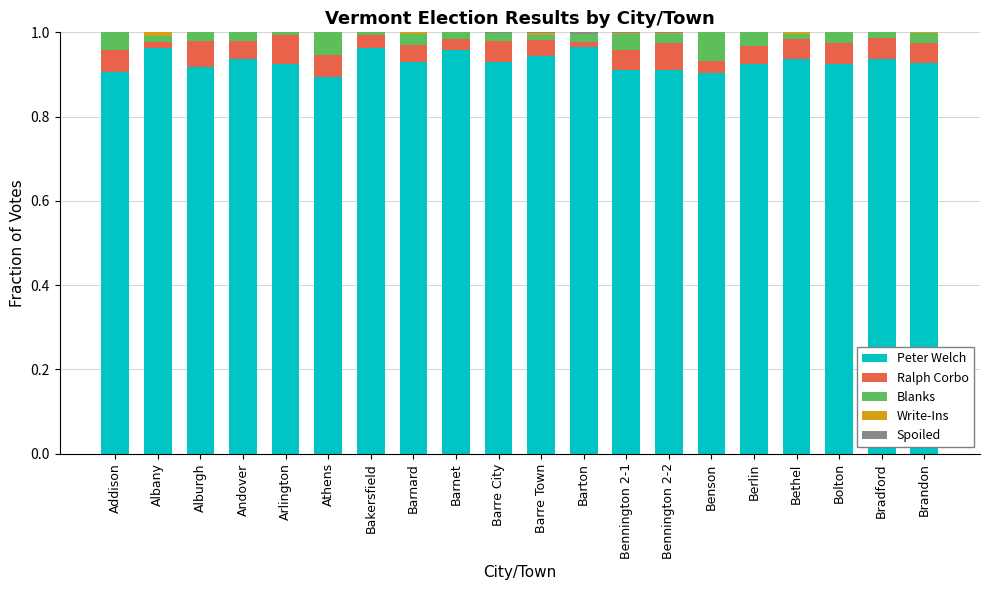

True or false: Peter Welch has a value of 0.9 at Addison.

True